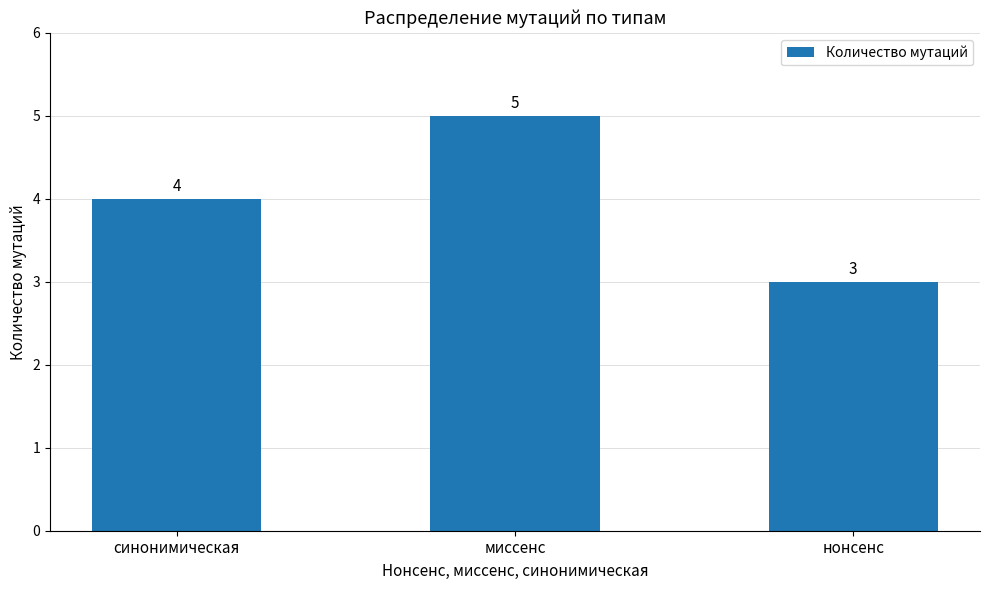

Reading right to left, list all the values displayed in this chart.

3	5	4